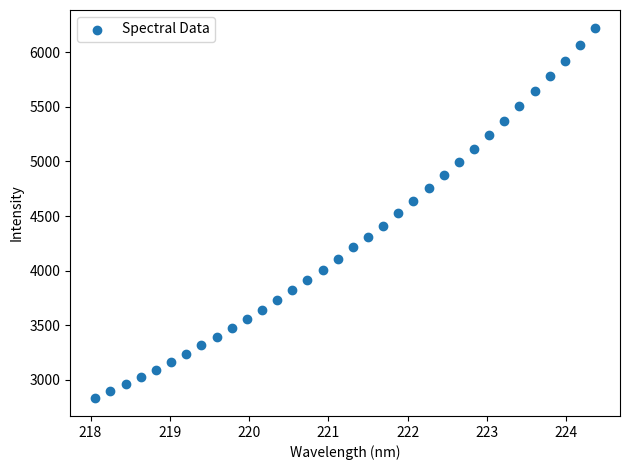

What is the range of X values (max minus min)?

6.3